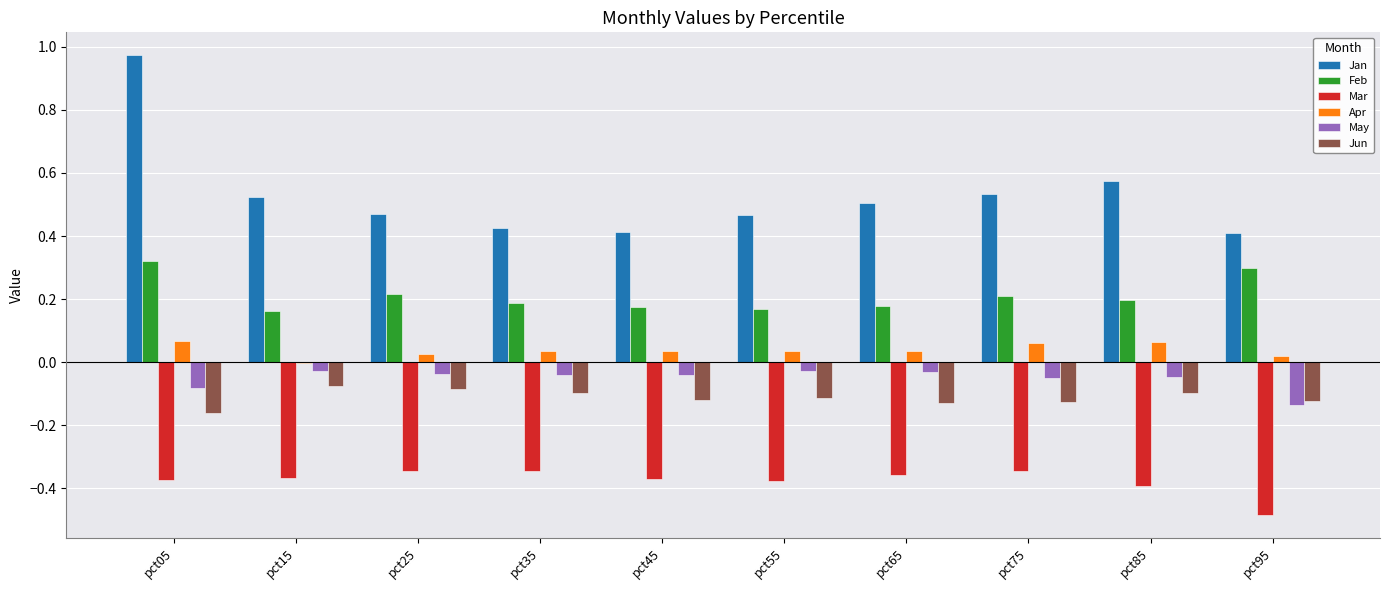

What are all the series names shown in the legend?

Jan, Feb, Mar, Apr, May, Jun